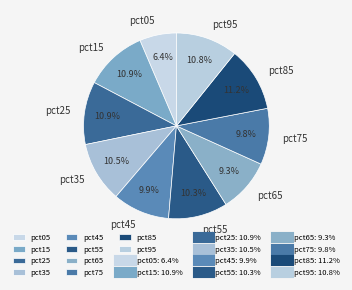

Does pct35 account for over 50% of the chart?

No